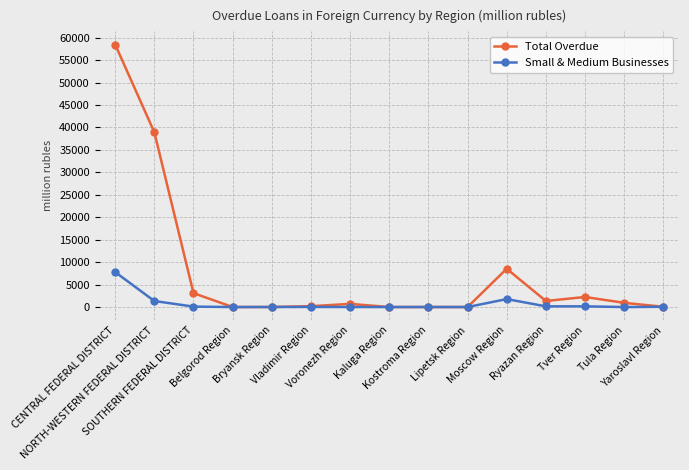

True or false: Total Overdue has more than 1 points higher than both neighbors.

True